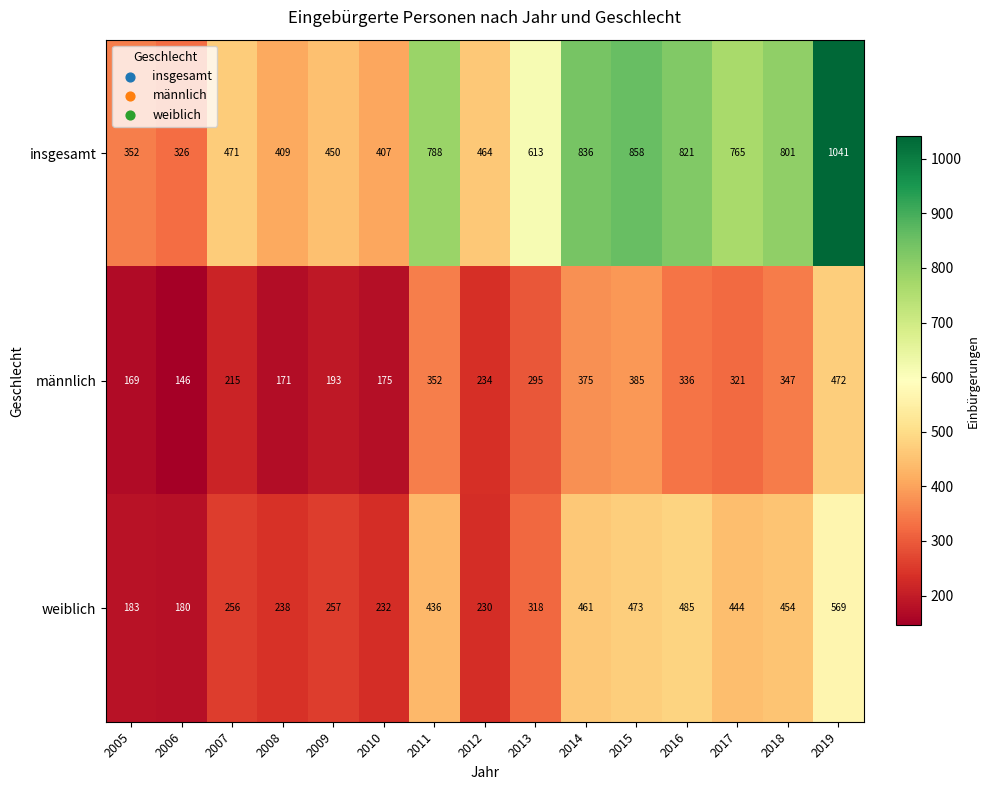

What is the difference between the maximum and minimum values in the weiblich series?

389